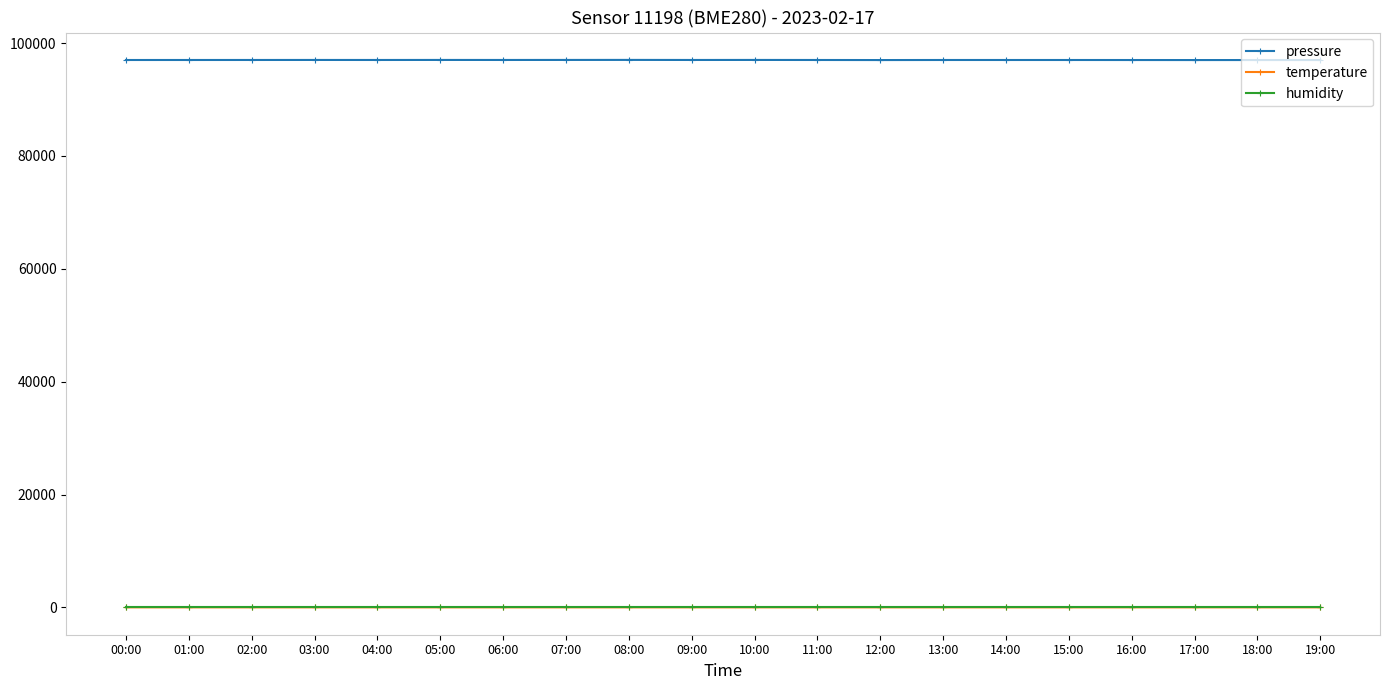

How many data points in pressure are less than 96990?

10